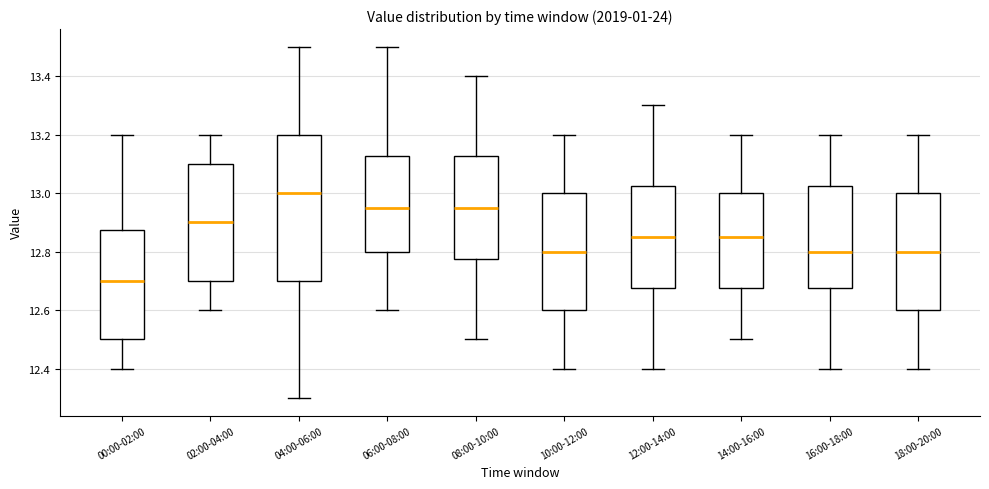

Reading left to right, read every box against the y-axis: the position of its median line, the range the box covers, and the ends of its whiskers. The values are not printed on the chart, so give them approximately, as read against the axis.

00:00-02:00: median 12.70, box 12.50 to 12.88, whiskers 12.40 to 13.20
02:00-04:00: median 12.90, box 12.70 to 13.10, whiskers 12.60 to 13.20
04:00-06:00: median 13.00, box 12.70 to 13.20, whiskers 12.30 to 13.50
06:00-08:00: median 12.96, box 12.80 to 13.12, whiskers 12.60 to 13.50
08:00-10:00: median 12.96, box 12.78 to 13.12, whiskers 12.50 to 13.40
10:00-12:00: median 12.80, box 12.60 to 13.00, whiskers 12.40 to 13.20
12:00-14:00: median 12.86, box 12.68 to 13.02, whiskers 12.40 to 13.30
14:00-16:00: median 12.86, box 12.68 to 13.00, whiskers 12.50 to 13.20
16:00-18:00: median 12.80, box 12.68 to 13.02, whiskers 12.40 to 13.20
18:00-20:00: median 12.80, box 12.60 to 13.00, whiskers 12.40 to 13.20